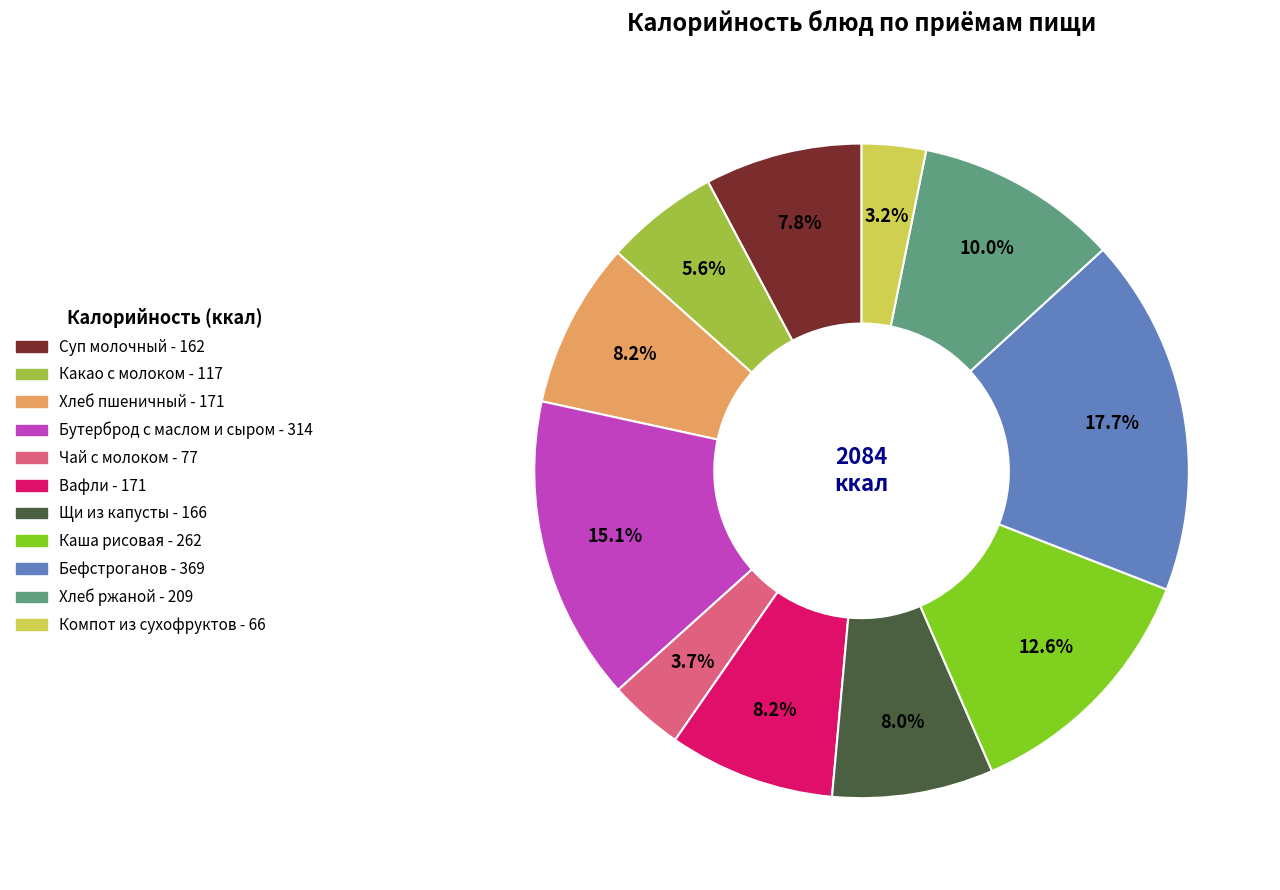

Is there a majority slice in this chart?

No